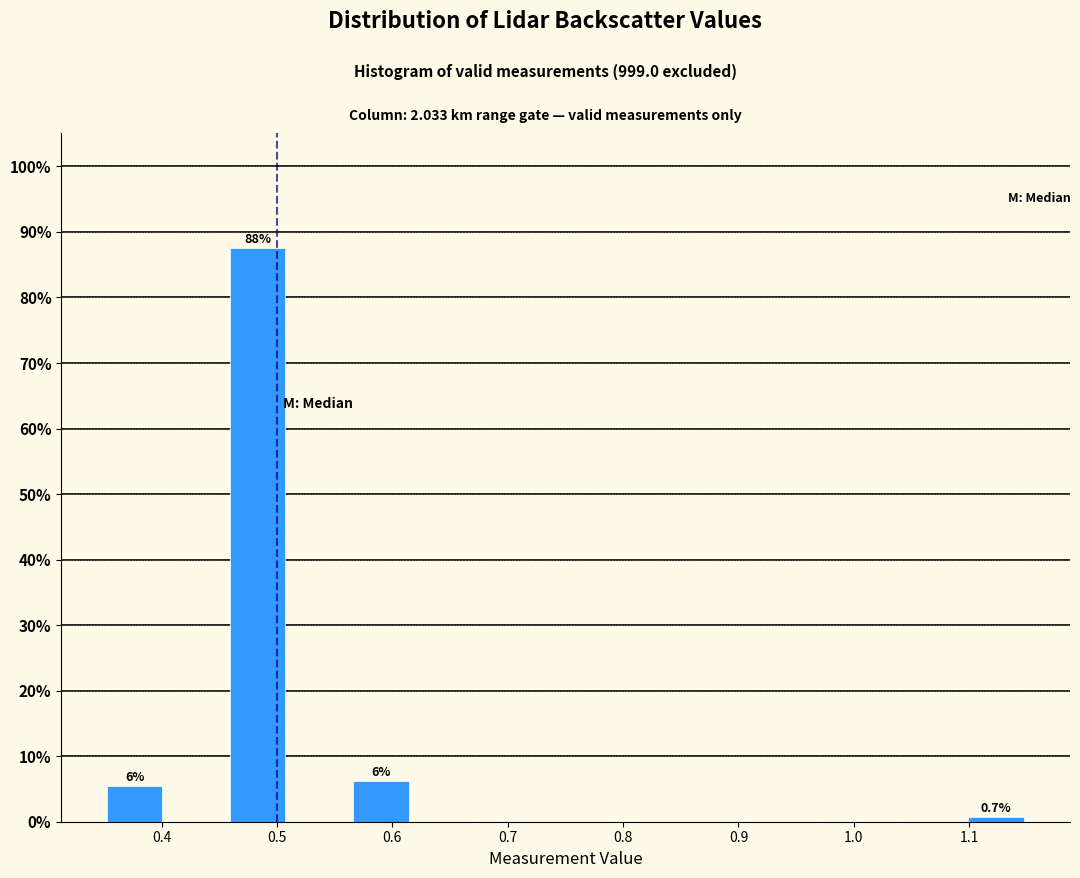

Over which range of the x-axis is the bar tallest?

0.46 to 0.51